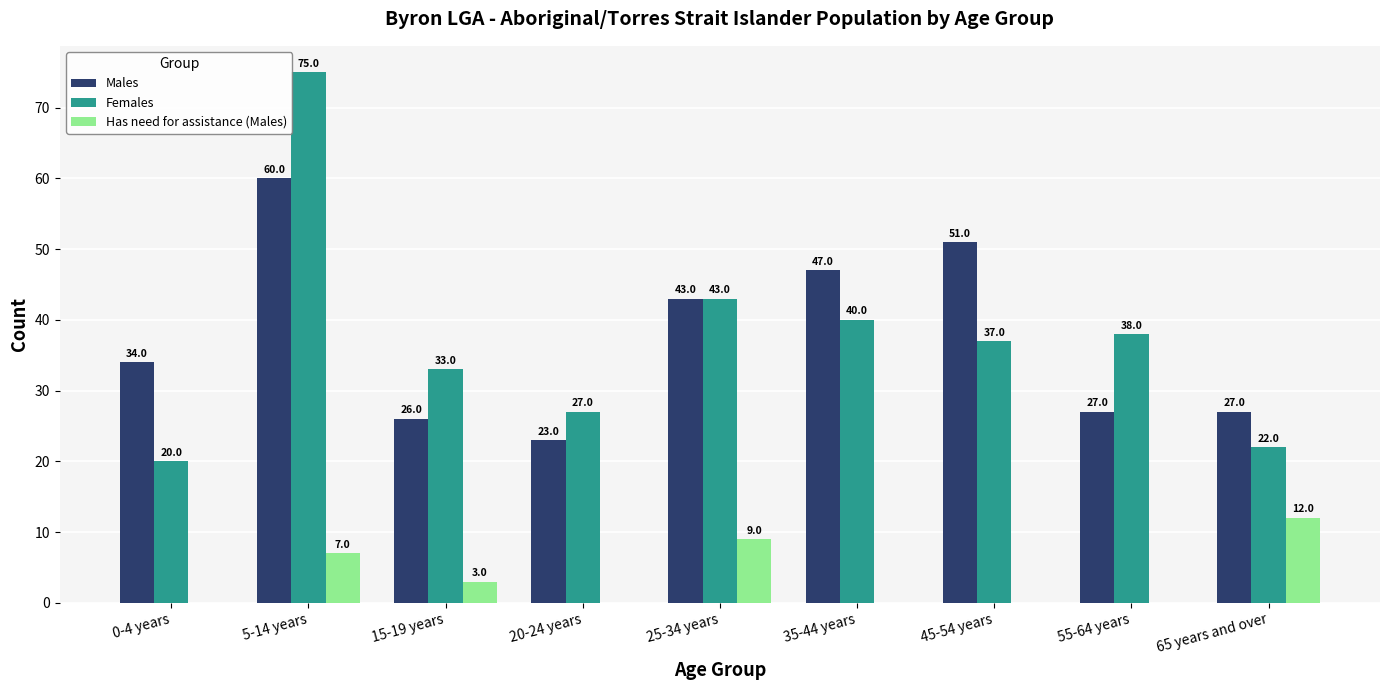

The value of Females at 20-24 years is 48. True or false?

False